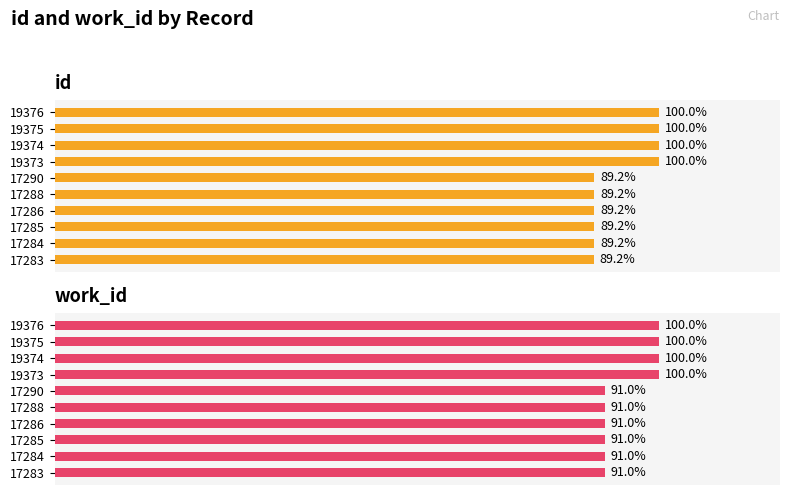

Is it true that work_id equals 36.7 at 19373?

False